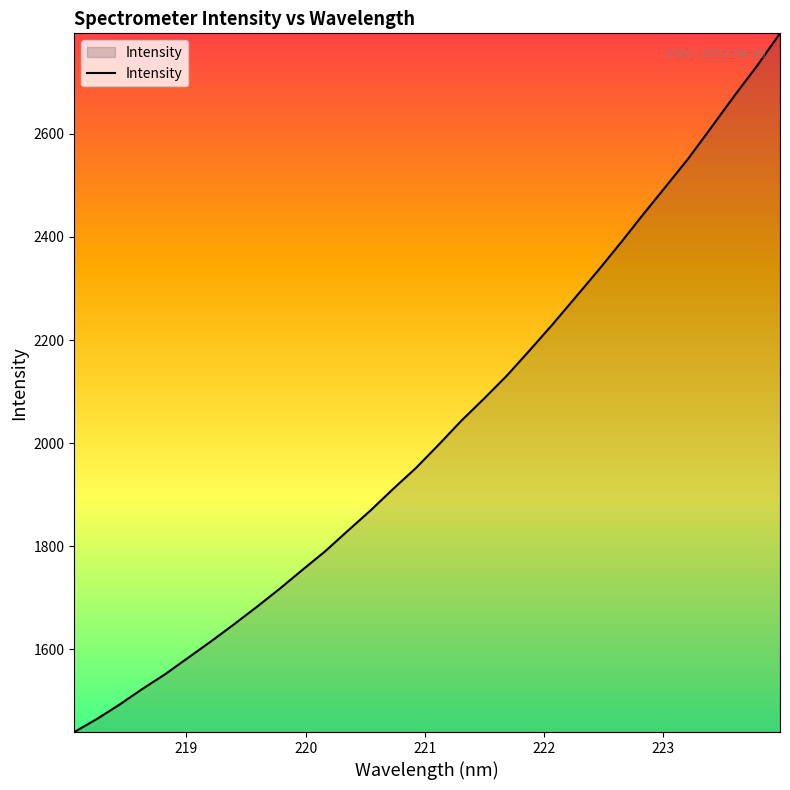

What is the difference between the maximum and minimum values?

1355.2